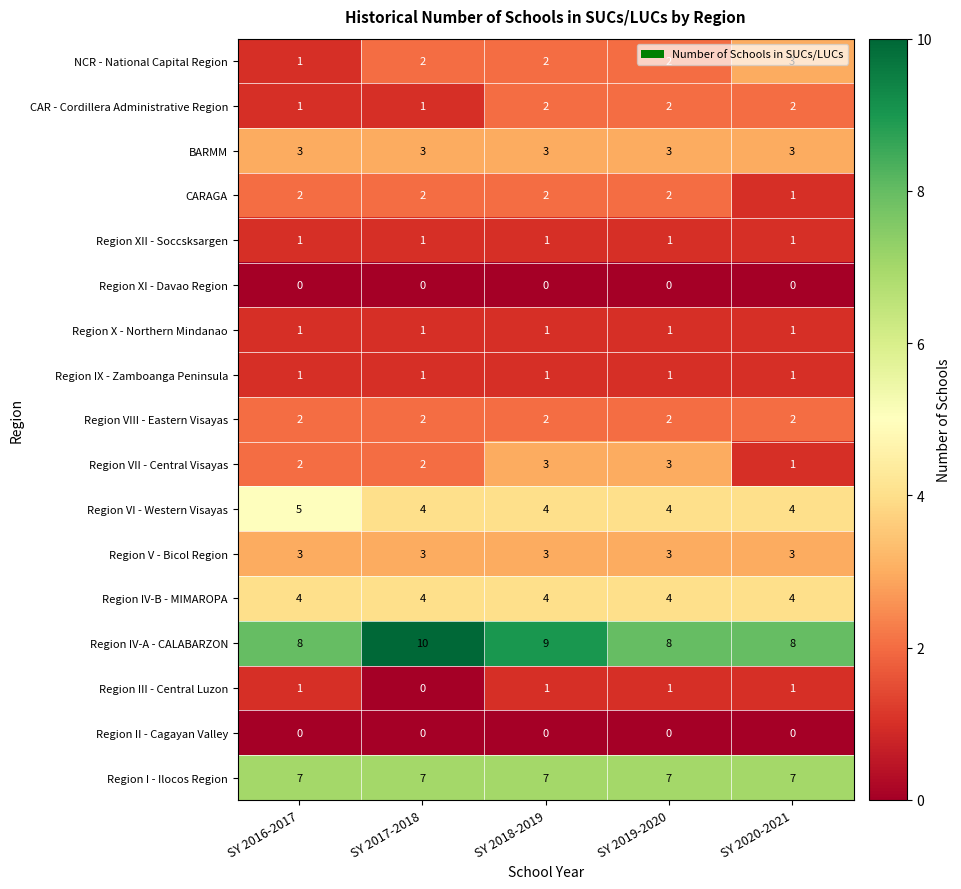

At which label does Region III - Central Luzon reach its minimum?

SY 2017-2018